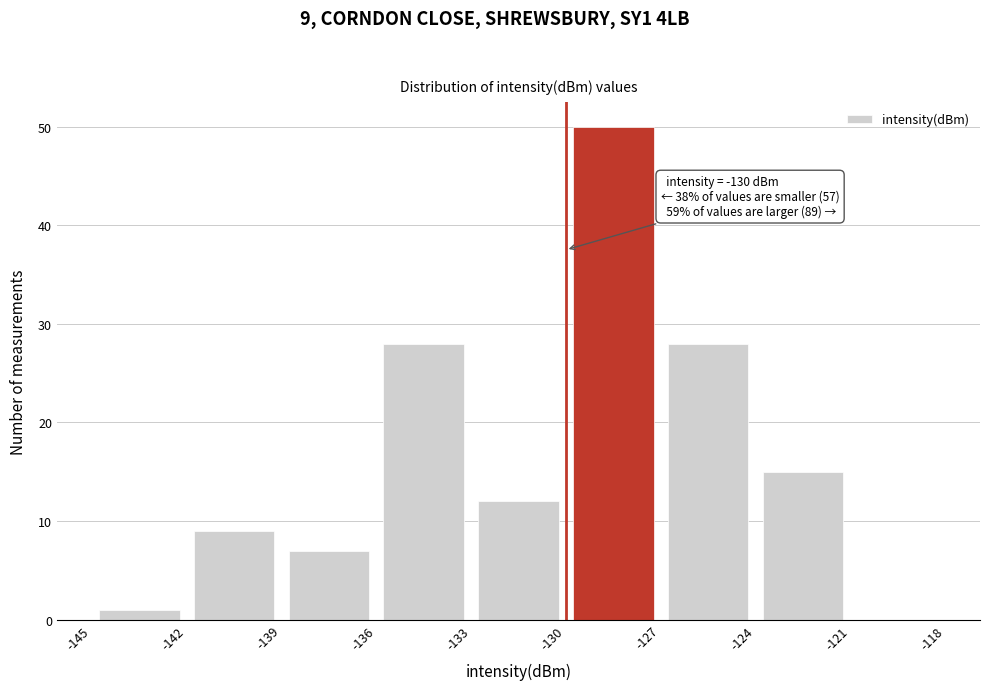

Over which range of the x-axis is the bar tallest?

-130 to -127